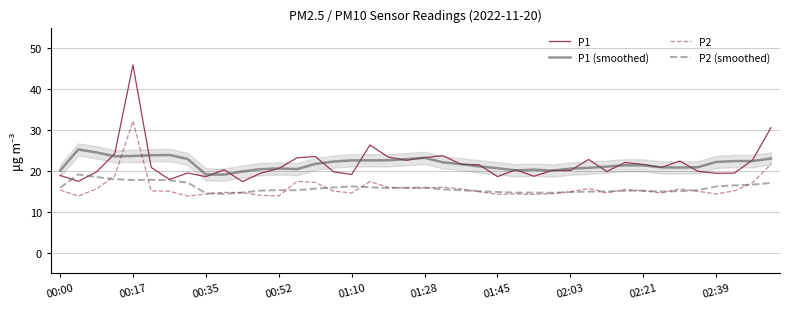

How many interior local valleys does the P2 (smoothed) series have?

7